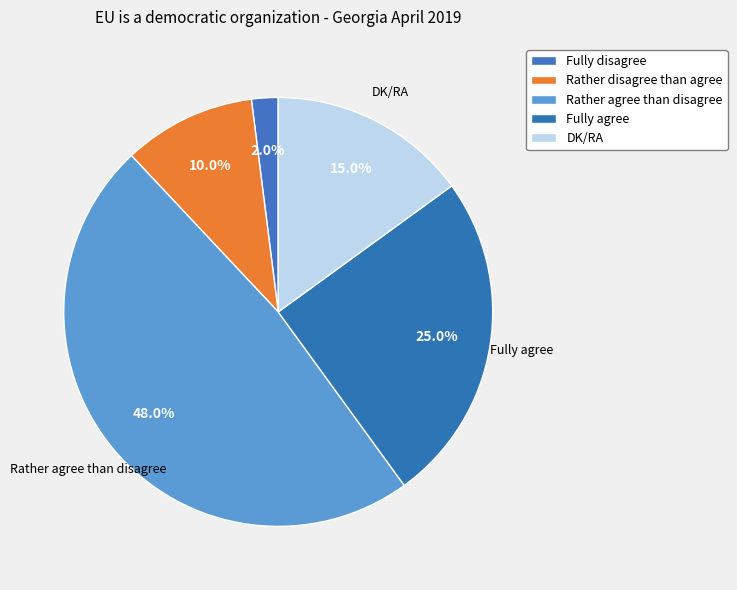

Which category has the smallest portion of the pie?

Fully disagree